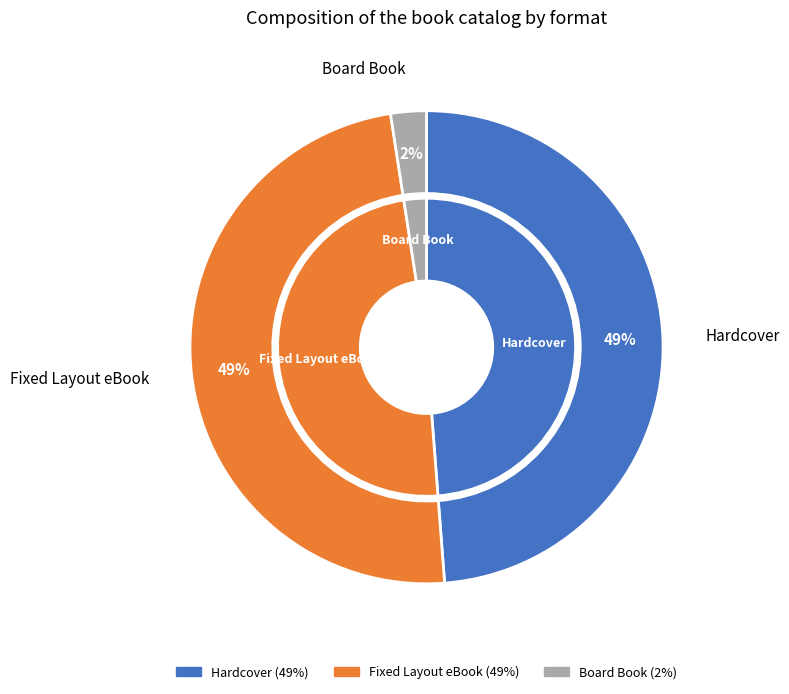

Which category has the biggest portion of the pie?

Hardcover